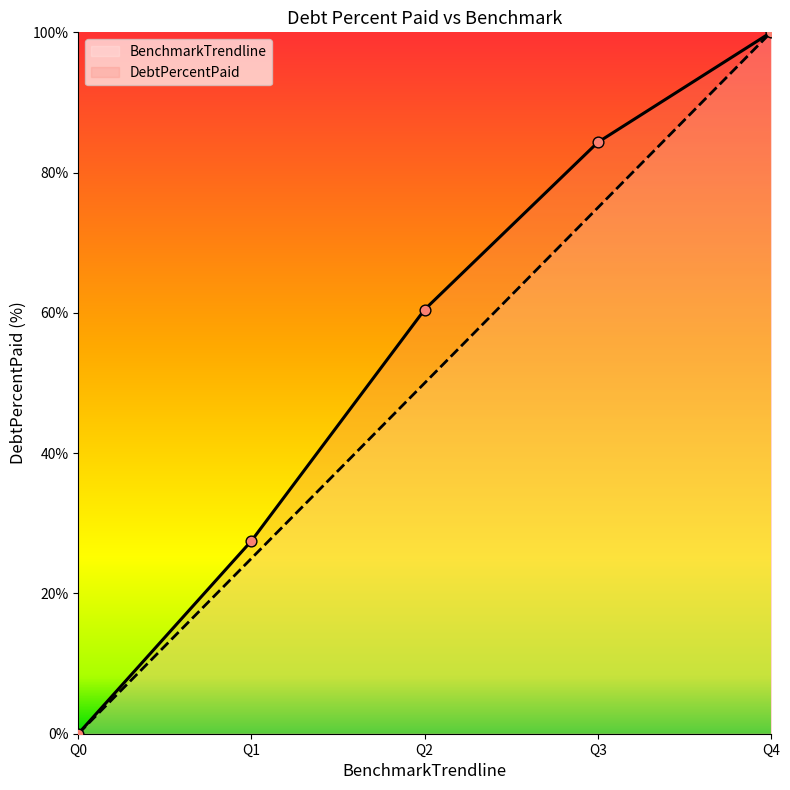

What is the total value across all series at Q4?

200.0